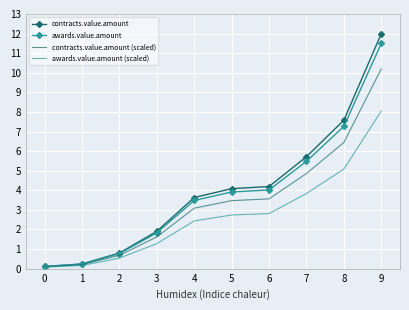

What is the total value across all series at 7?

19.9